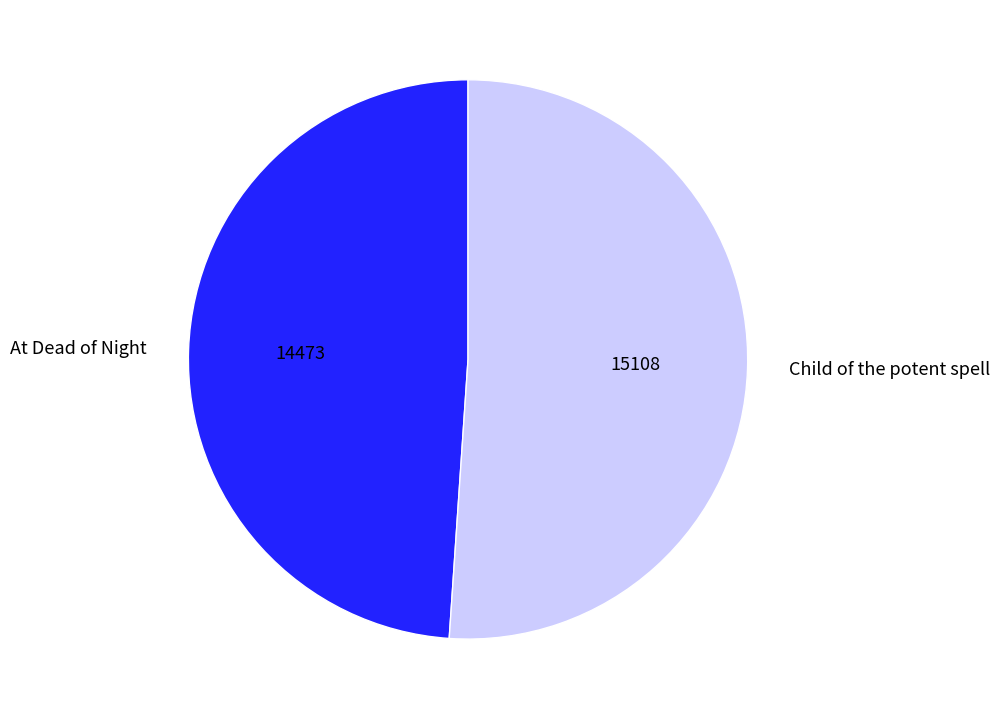

What is the smallest slice in the pie chart?

At Dead of Night